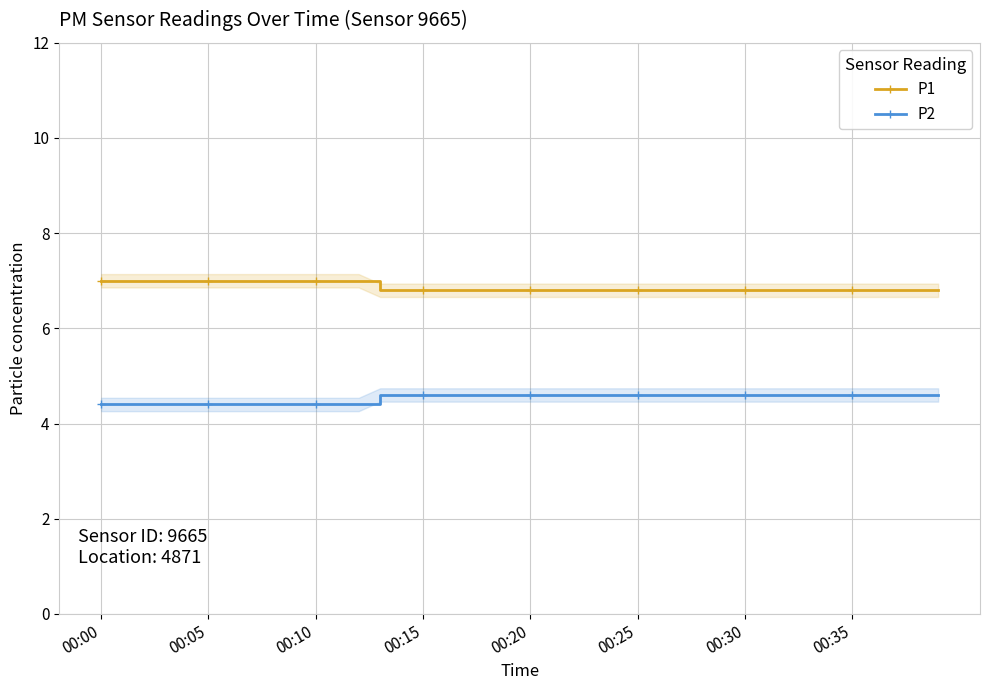

The P1 series shows 3.3 at 00:10. True or false?

False